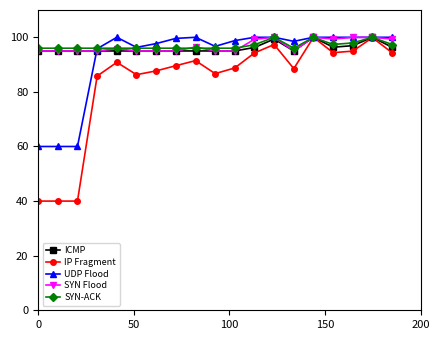

What is the smallest value displayed?

40.0